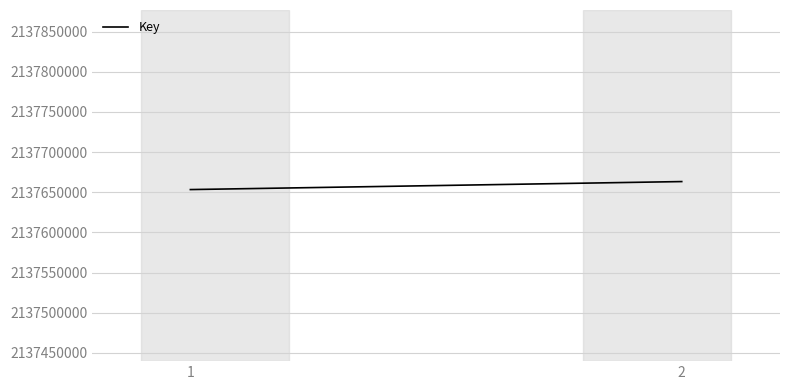

What is the maximum value shown in the chart?

2137663311